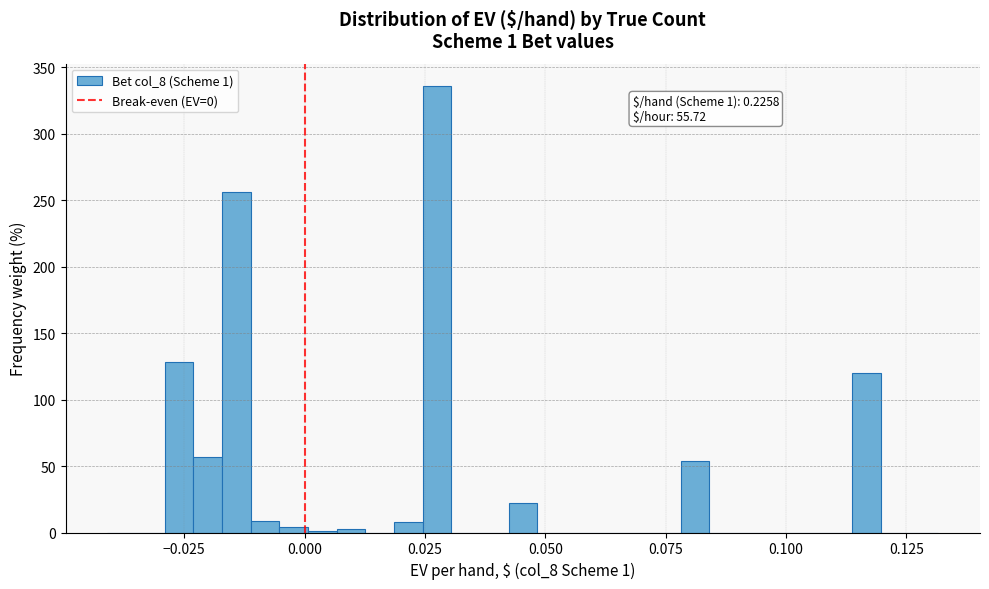

Read against the x-axis, roughly where is the centre of the tallest bar?

0.025